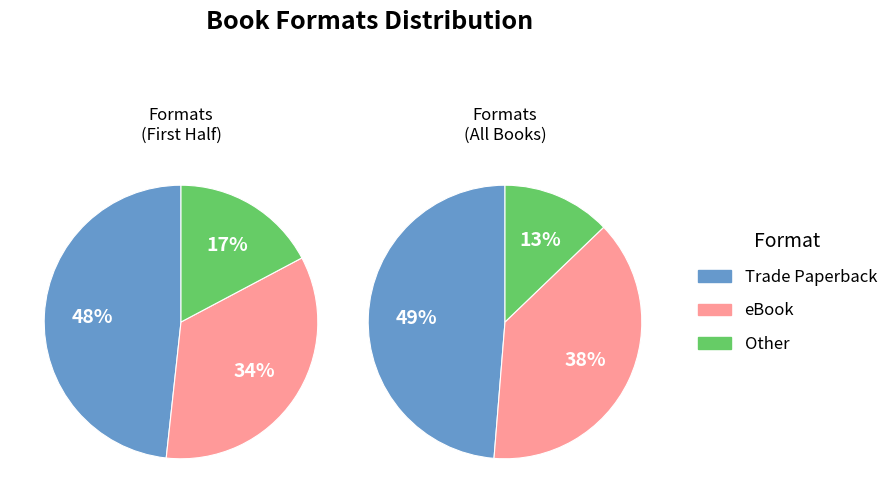

Does any single category account for the majority?

No